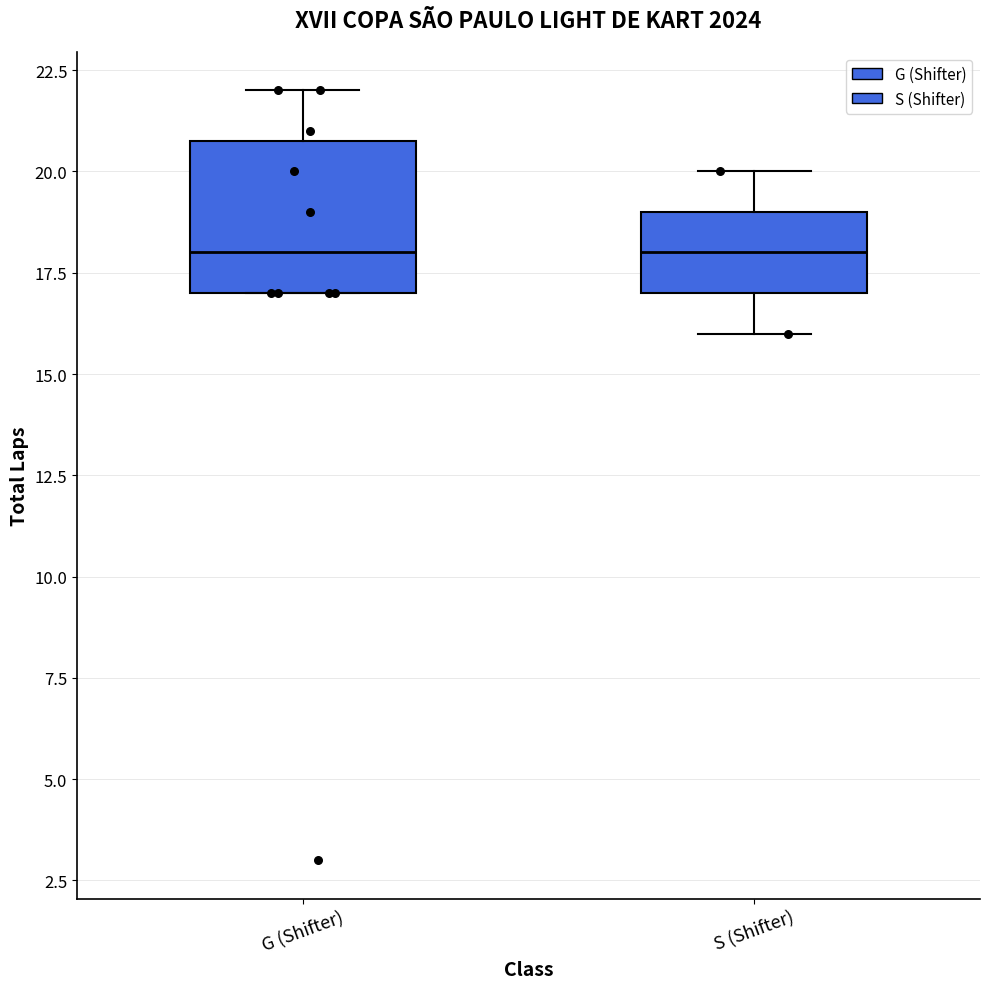

Reading left to right, transcribe this box plot: for each box, give where its median line is, the range the box spans, and where its two whiskers end, as read against the y-axis. The values are not printed on the chart, so give them approximately, as read against the axis.

G (Shifter): median 18, box 17 to 21, whiskers 17 to 22
S (Shifter): median 18, box 17 to 19, whiskers 16 to 20